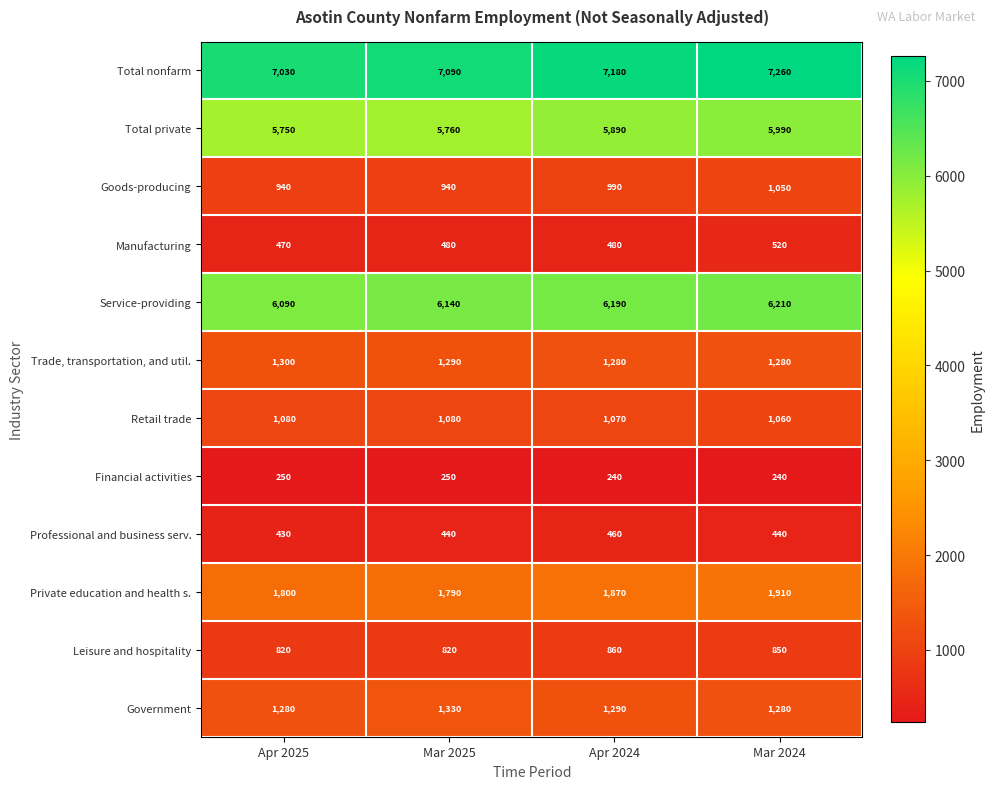

At which label is Total private closest to 5870?

Apr 2024